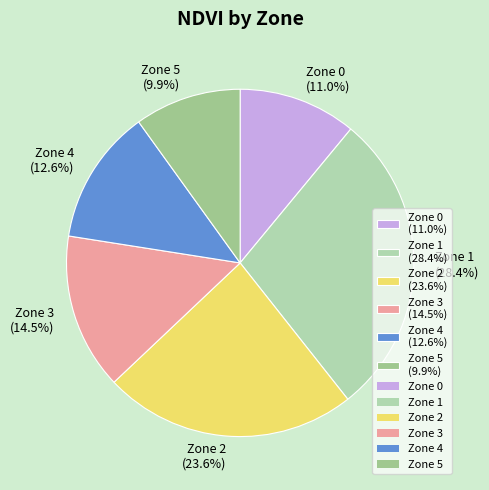

Is it true that Zone 0 is 20% of the pie?

False